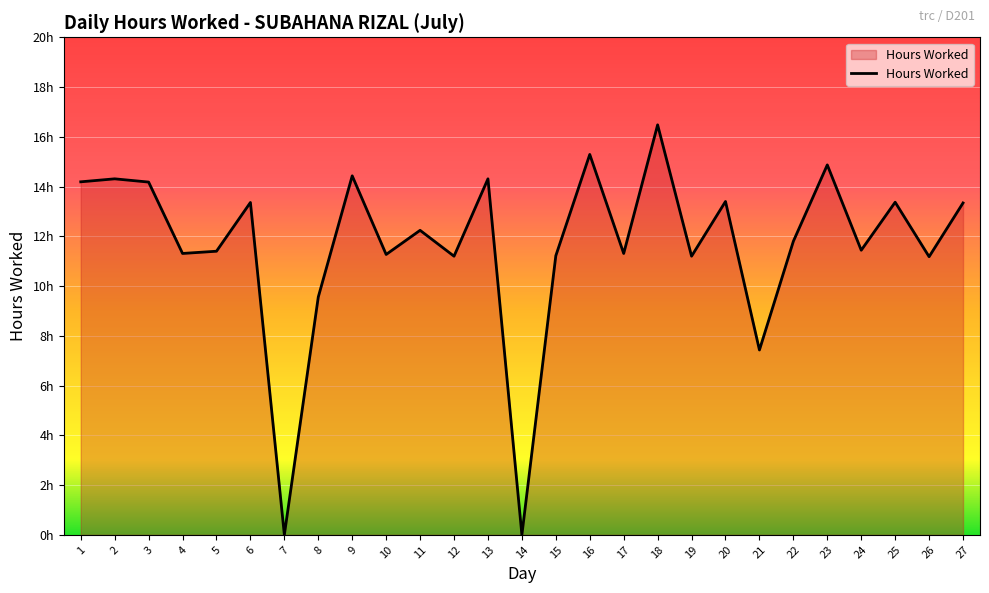

Does the chart display data point markers on the line(s)?

No